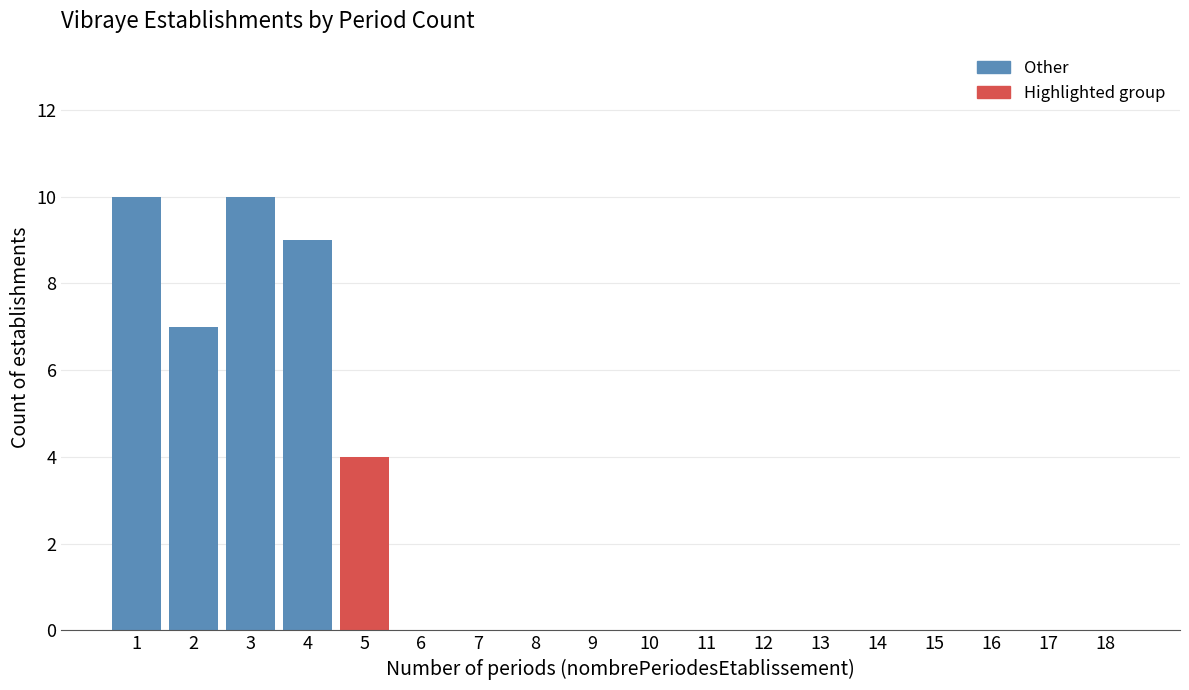

Reading left to right, list all the values displayed in this chart.

1=10	2=7	3=10	4=9	5=4	6=0	7=0	8=0	9=0	10=0	11=0	12=0	13=0	14=0	15=0	16=0	17=0	18=0